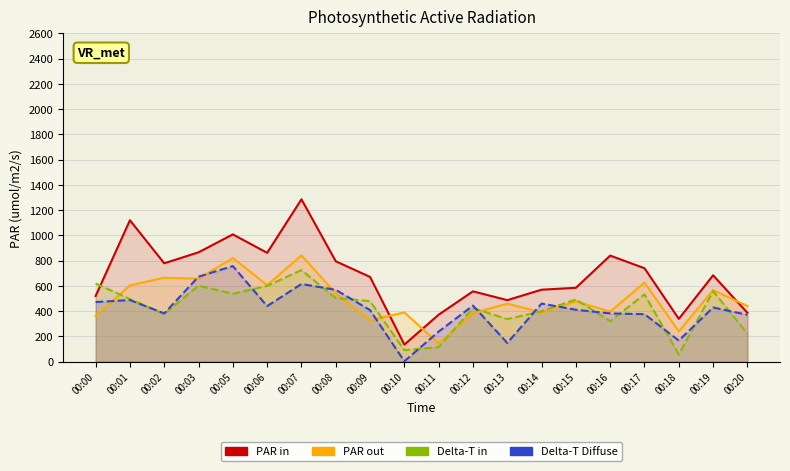

How many intersections are there between Delta-T in and PAR in?

1